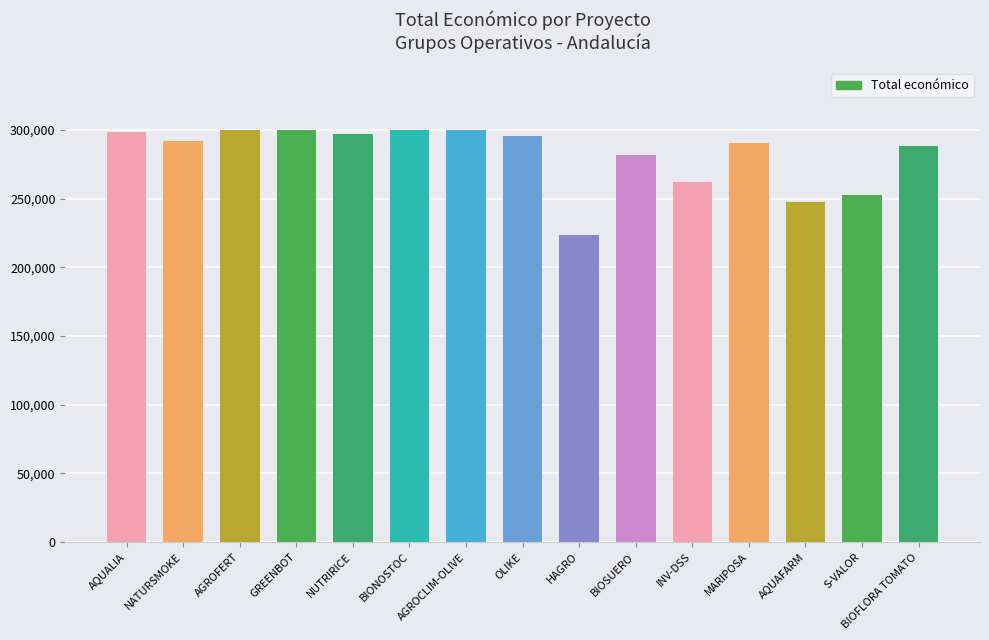

Which has a higher value, MARIPOSA or BIONOSTOC?

BIONOSTOC